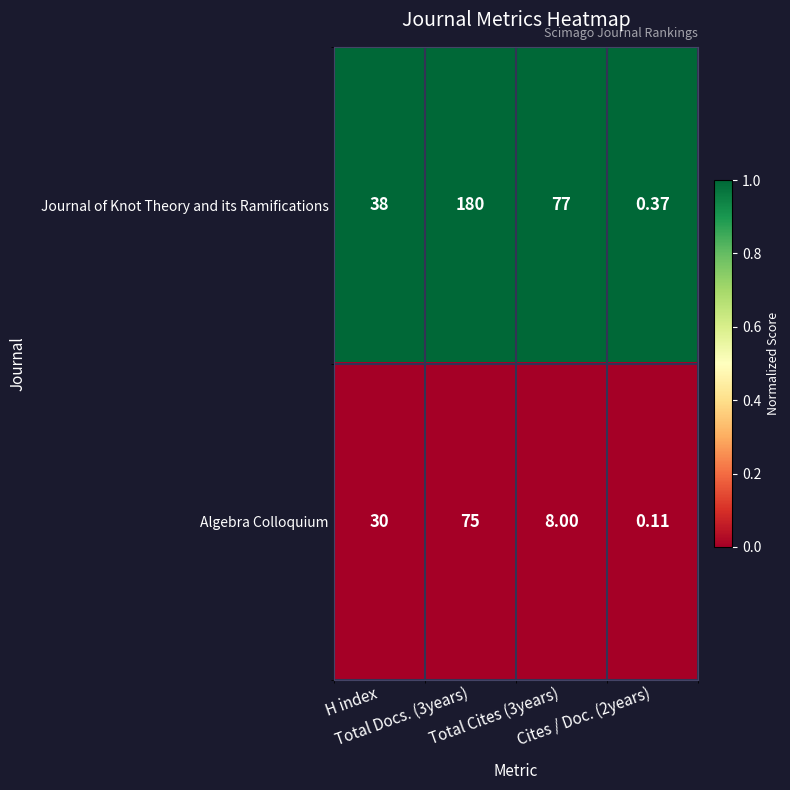

List the series in order of their peak value, highest first.

Journal of Knot Theory and its Ramifications, Algebra Colloquium